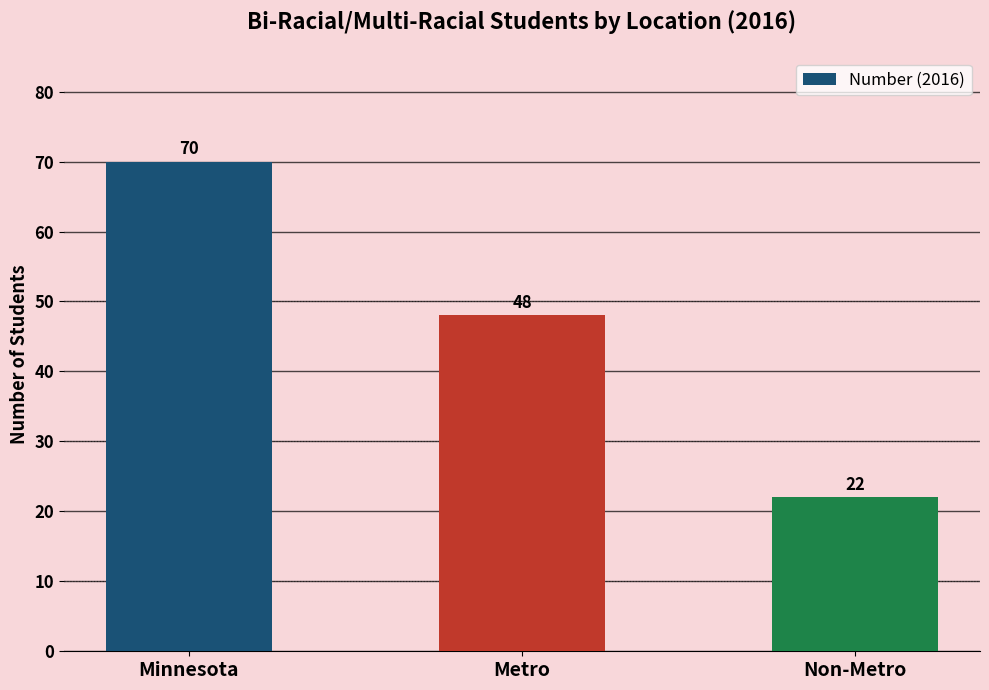

Reading right to left, transcribe all the data shown in this chart.

22	48	70